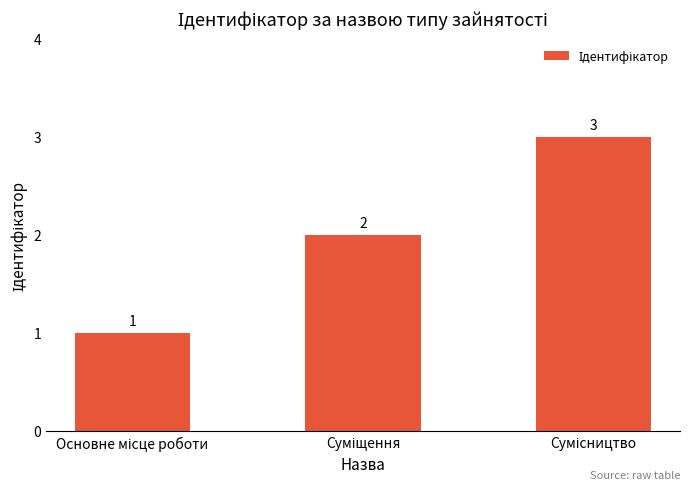

How many data points does each series have?

3